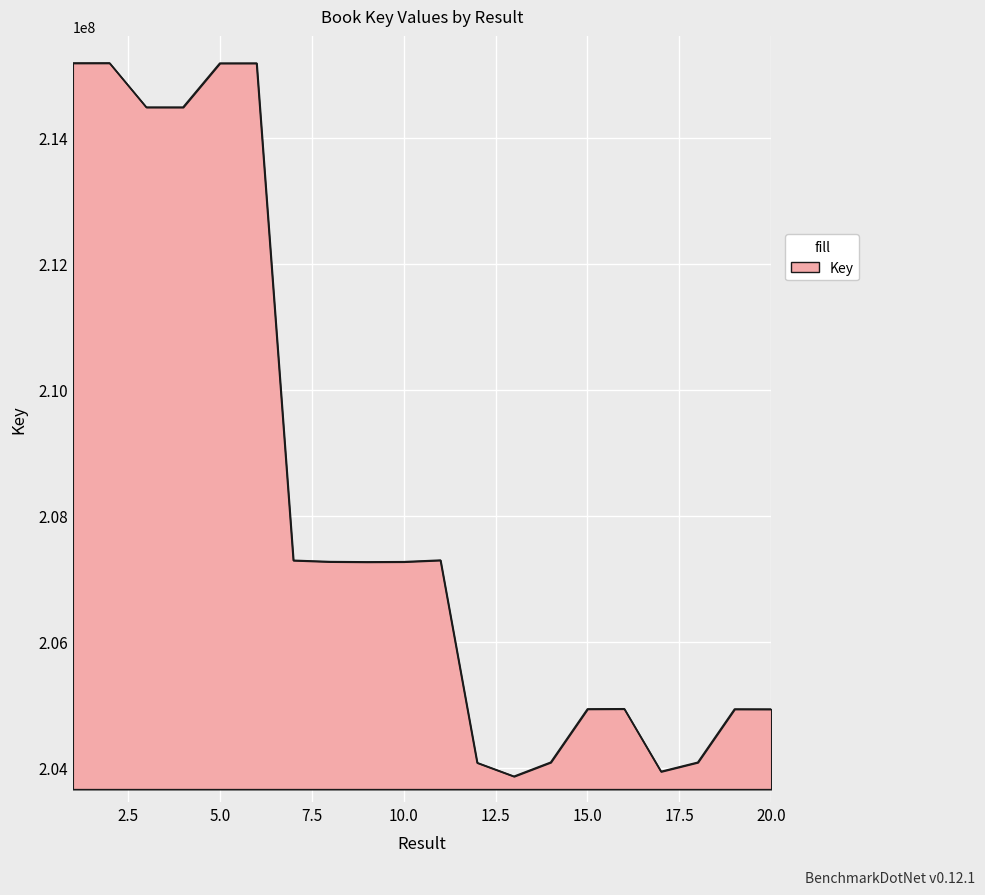

How many lines are shown in the chart?

1